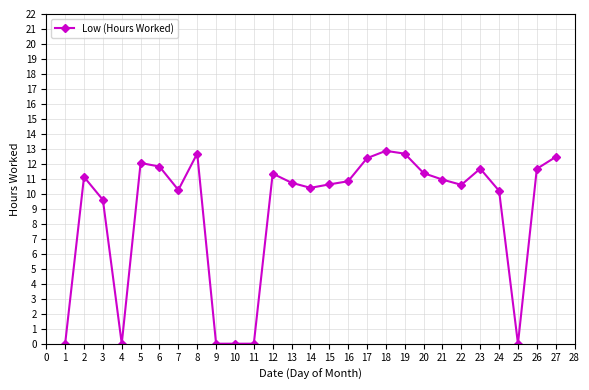

How many lines are shown in the chart?

1